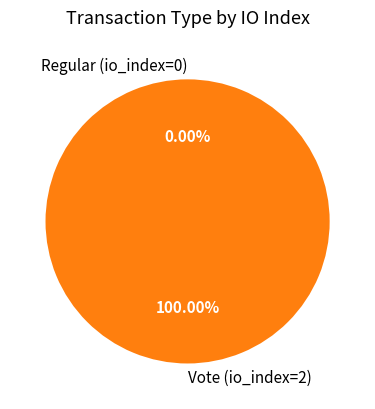

What is the smallest slice in the pie chart?

Regular (io_index=0)